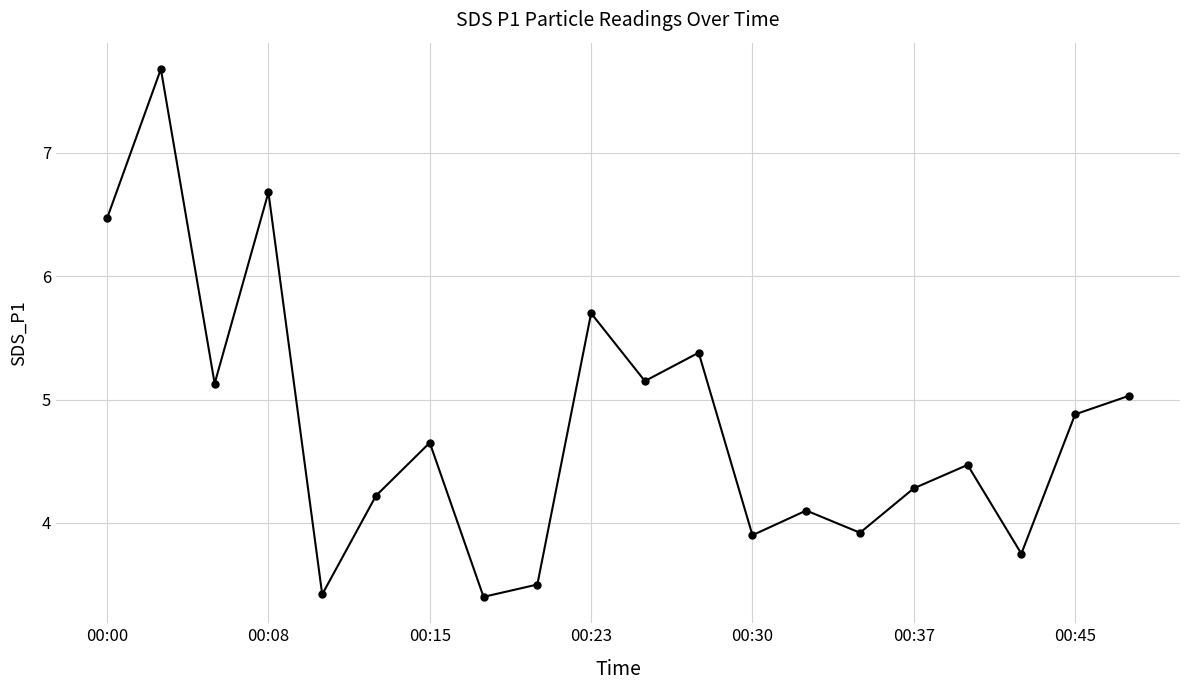

What is the minimum value shown in the chart?

3.4